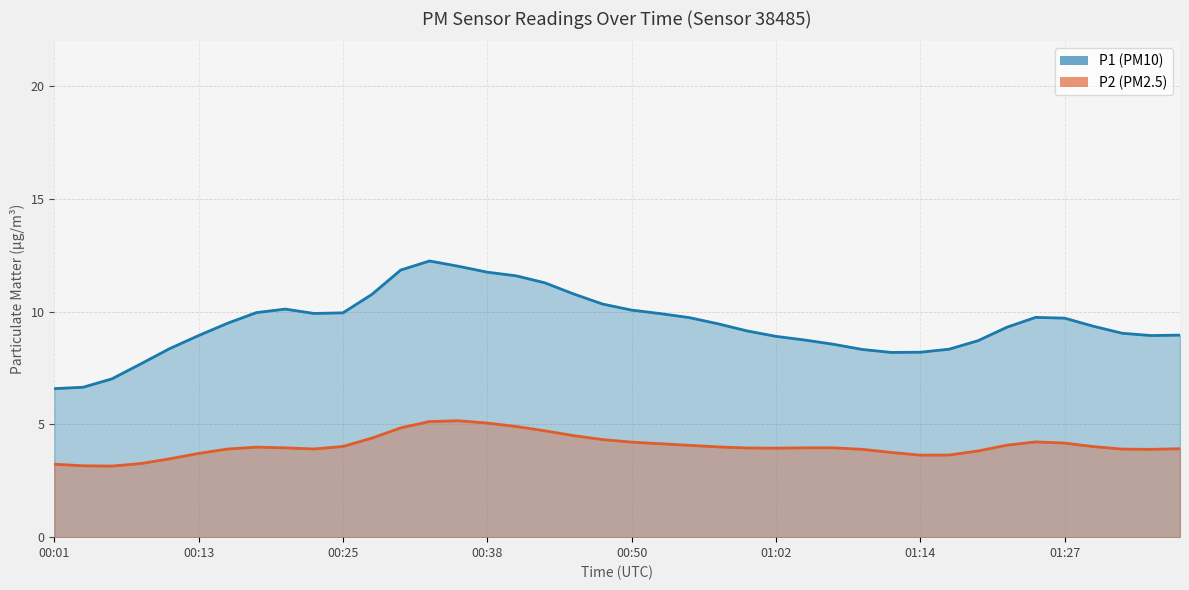

What are all the series names shown in the legend?

P1, P2